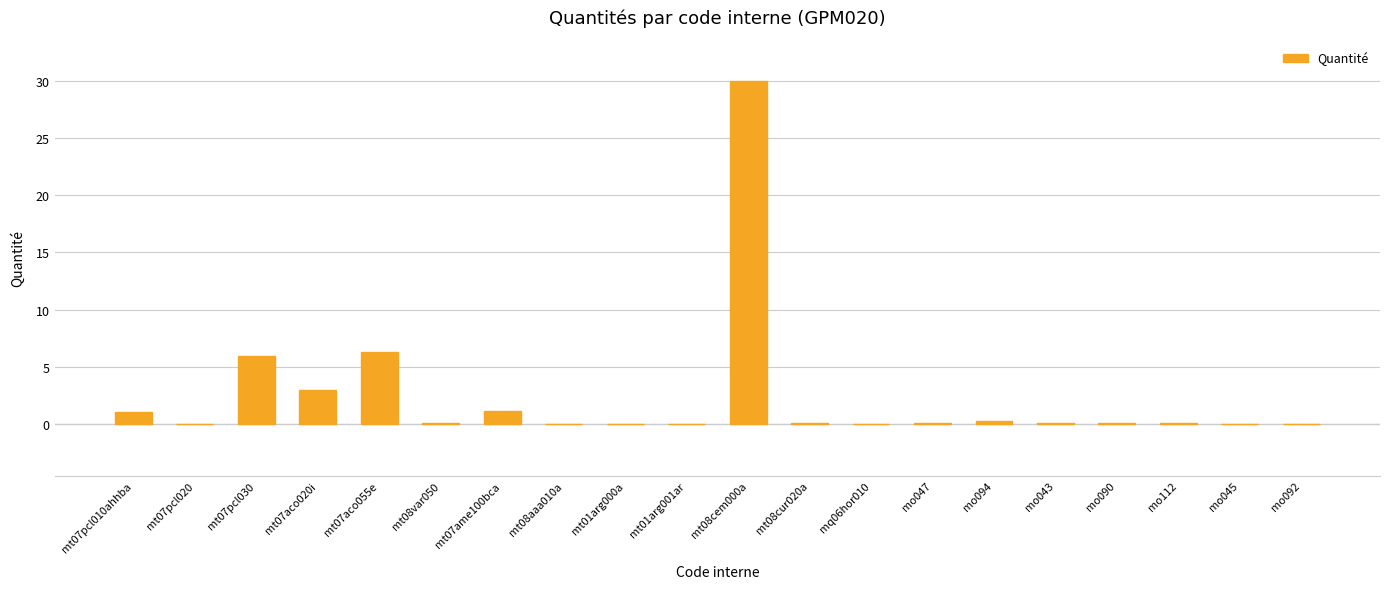

What is the greatest value displayed?

29.9